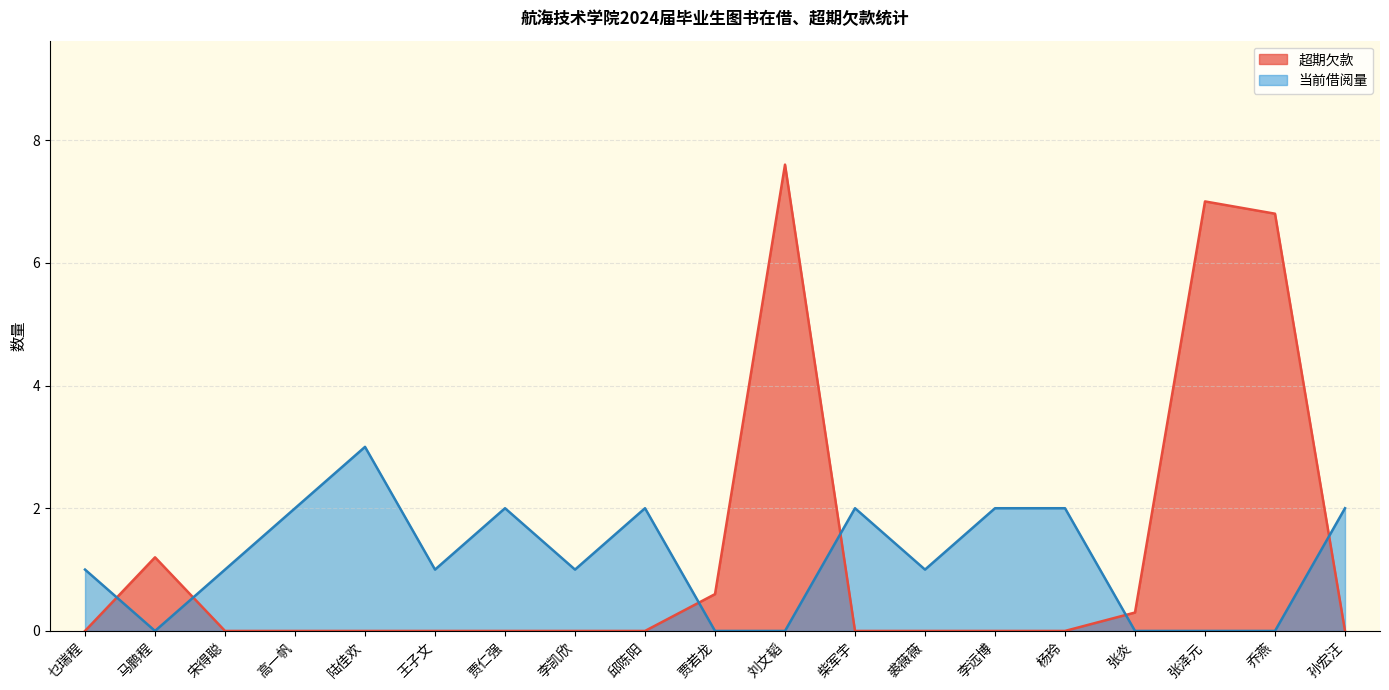

Is it true that 超期欠款 equals -3.0 at 王子文?

False